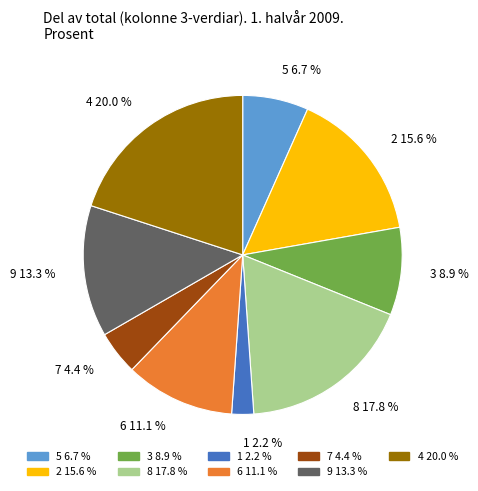

Is there a majority slice in this chart?

No